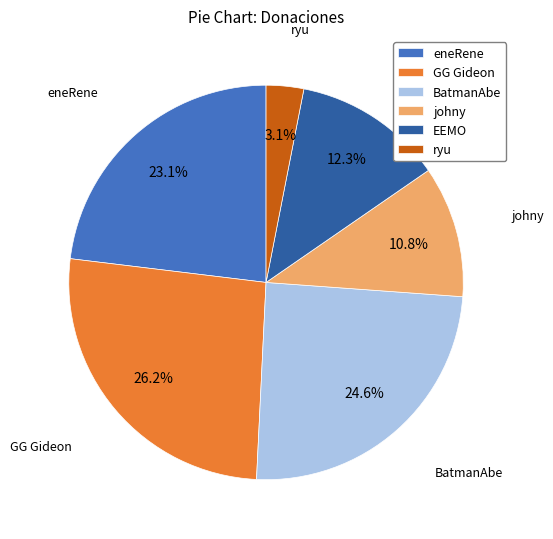

Does EEMO represent more than half of the total?

No